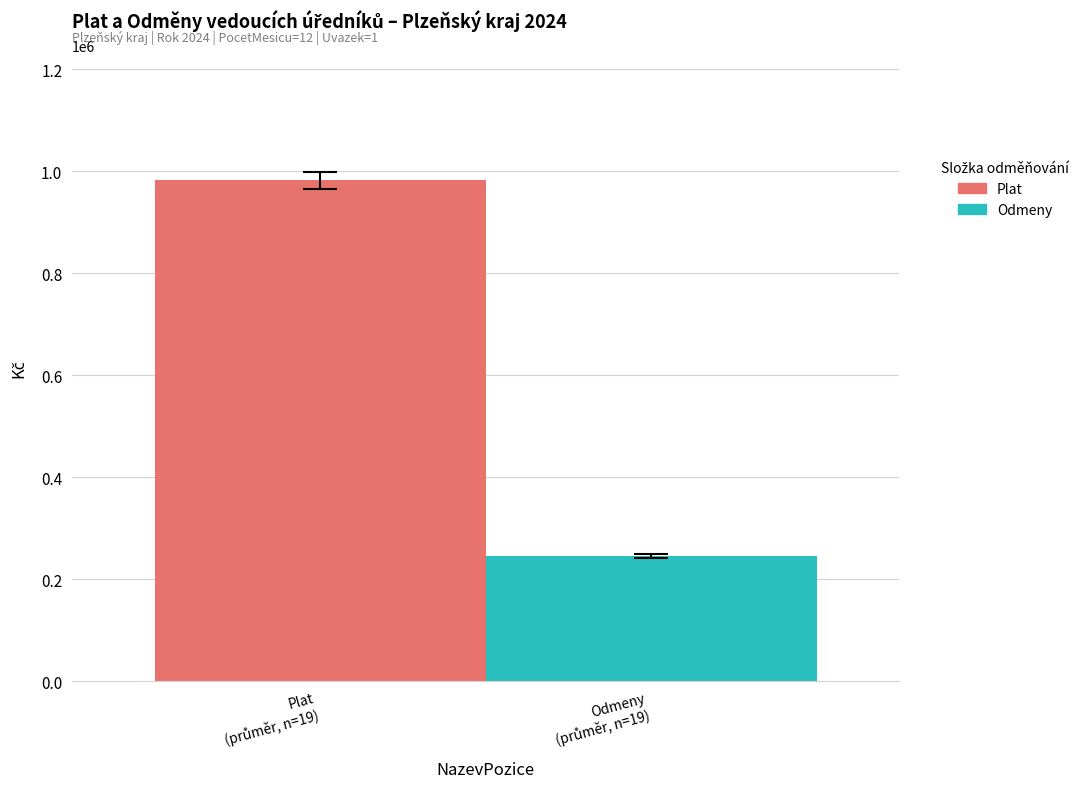

Rank the series by their average value, from highest to lowest.

Plat, Odmeny